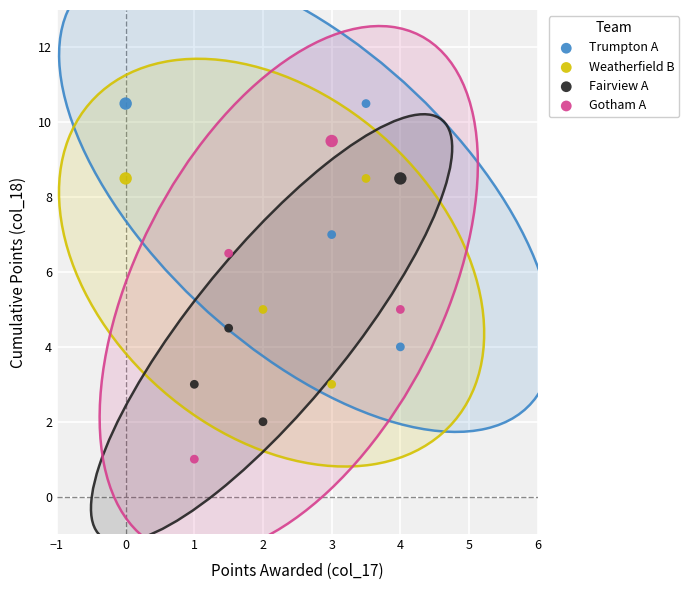

Which series has the largest Y range (max minus min)?

Gotham A